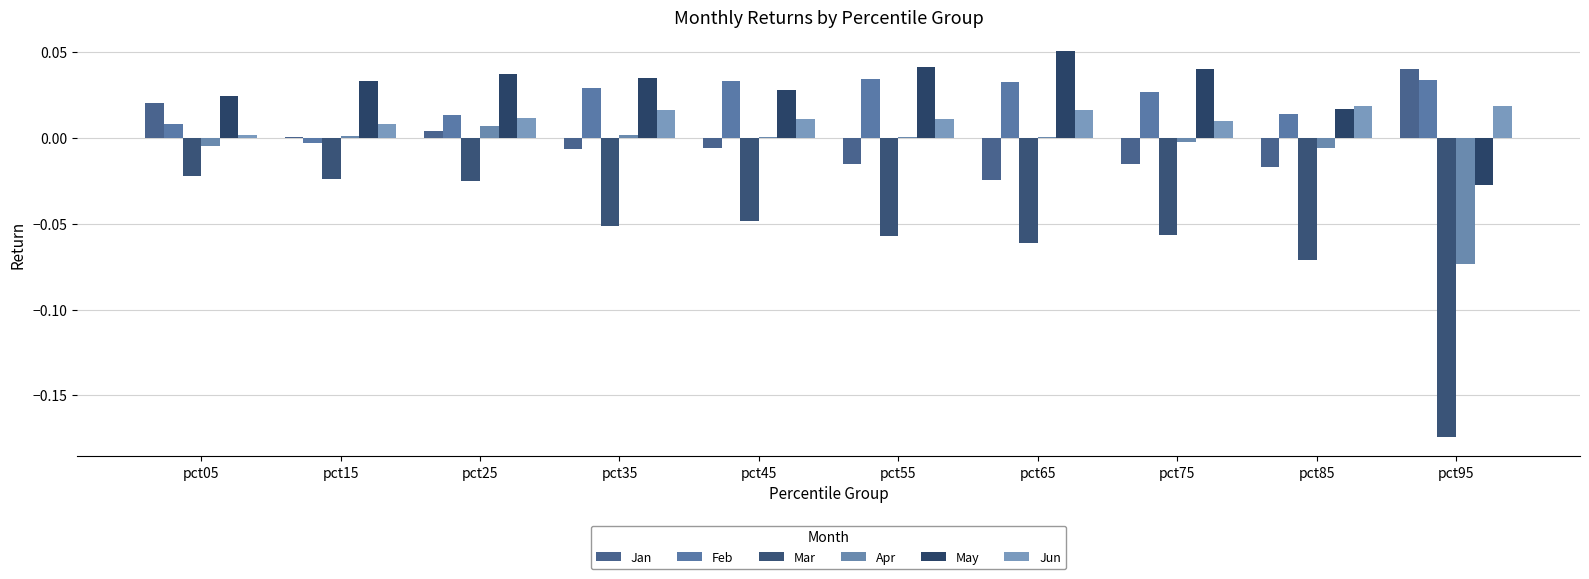

Reading left to right, transcribe all the data shown in this chart.

Jan: 0.0	0.0	0.0	-0.0	-0.0	-0.0	-0.0	-0.0	-0.0	0.0
Feb: 0.0	-0.0	0.0	0.0	0.0	0.0	0.0	0.0	0.0	0.0
Mar: -0.0	-0.0	-0.0	-0.1	-0.0	-0.1	-0.1	-0.1	-0.1	-0.2
Apr: -0.0	0.0	0.0	0.0	0.0	0.0	0.0	-0.0	-0.0	-0.1
May: 0.0	0.0	0.0	0.0	0.0	0.0	0.1	0.0	0.0	-0.0
Jun: 0.0	0.0	0.0	0.0	0.0	0.0	0.0	0.0	0.0	0.0